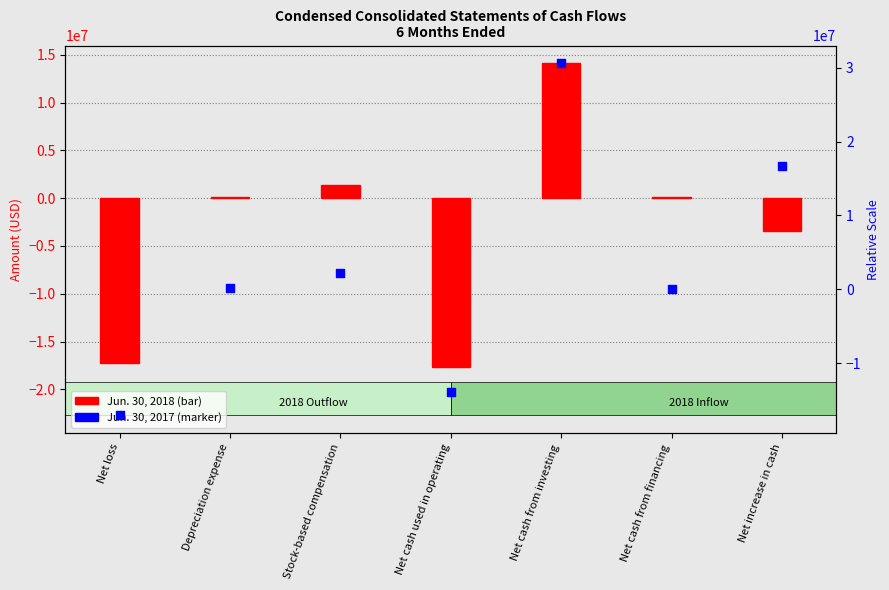

At how many categories does at least one series exceed 14626245?

2